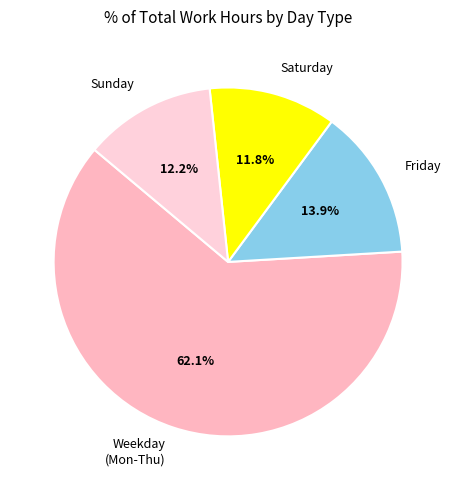

What is the largest slice in the pie chart?

Weekday (Mon-Thu)